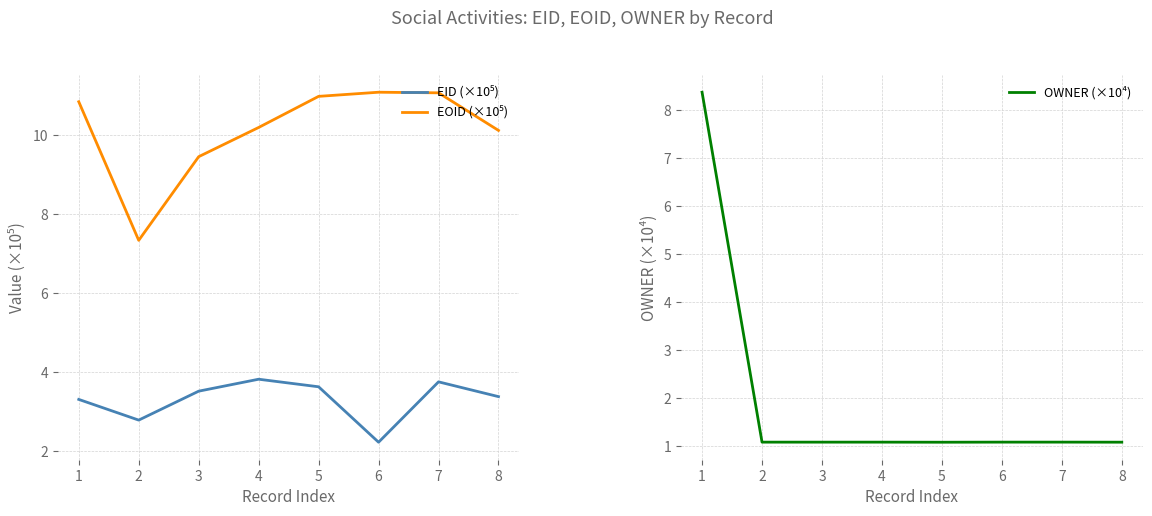

At which label does OWNER (×10⁴) reach its minimum?

5